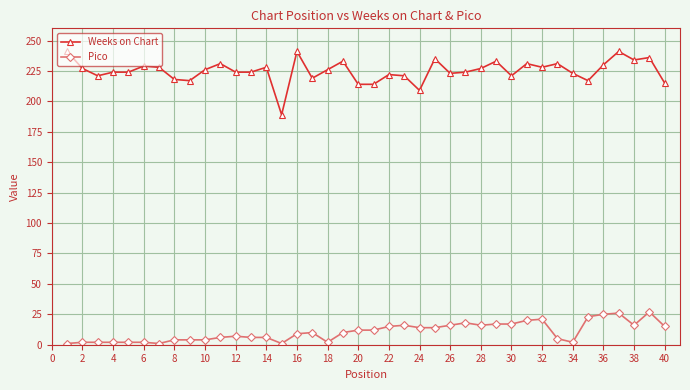

List the series in order of their peak value, highest first.

Weeks on Chart, Pico